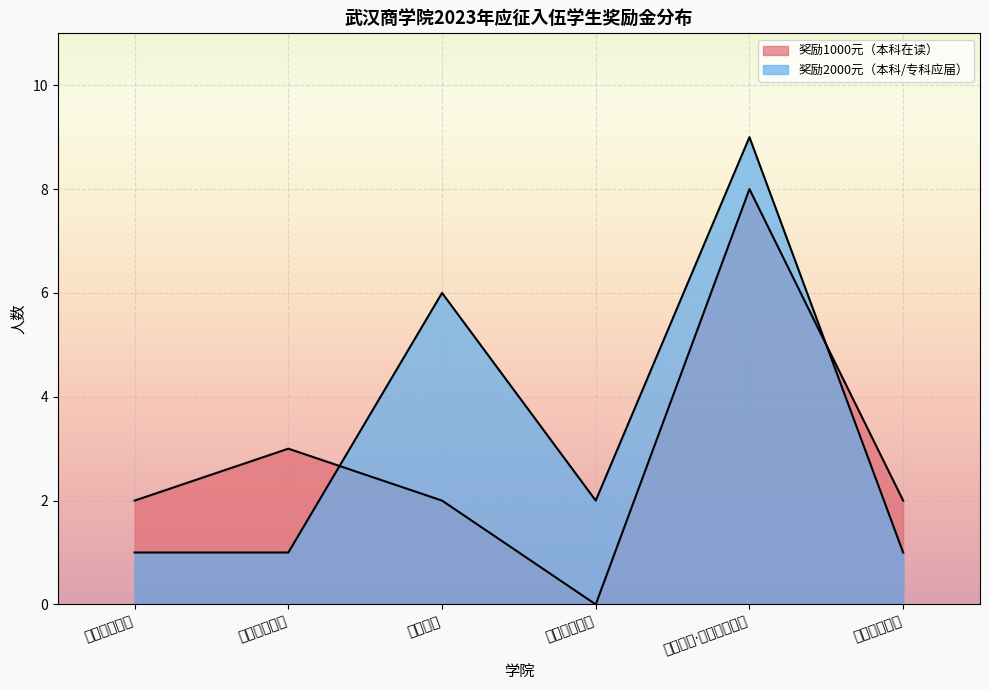

How many lines are shown in the chart?

2